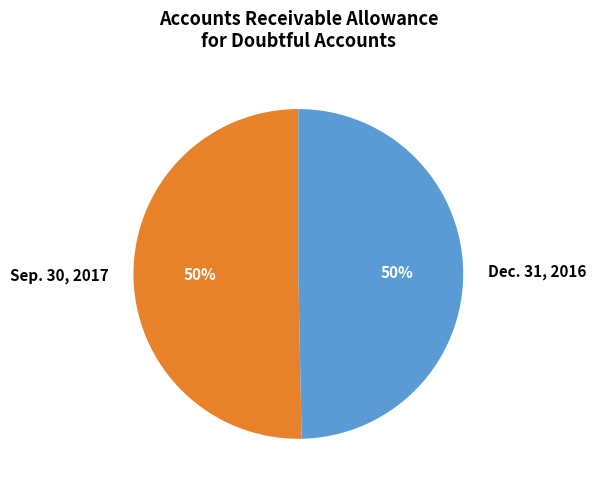

The Dec. 31, 2016 slice represents 65% of the pie. True or false?

False